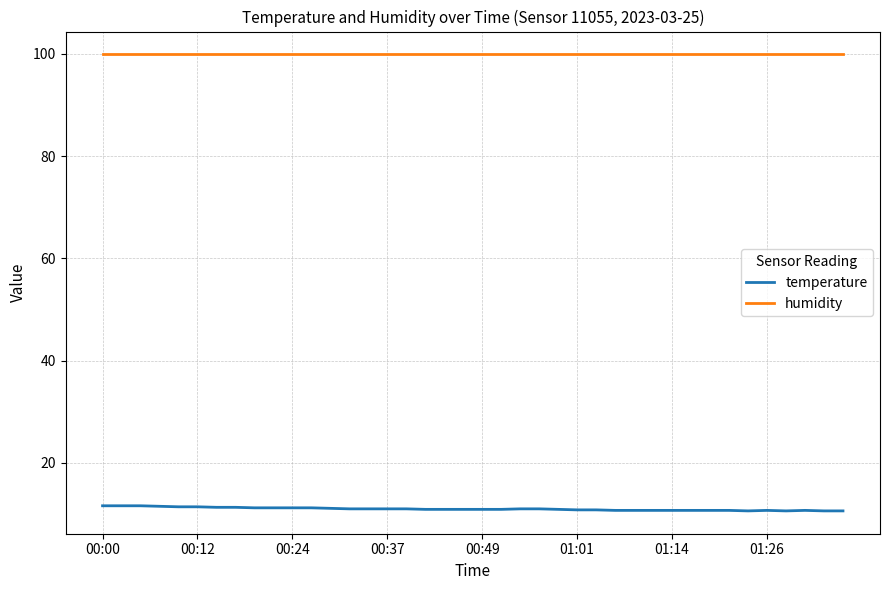

List the series in order of their overall mean, lowest first.

temperature, humidity